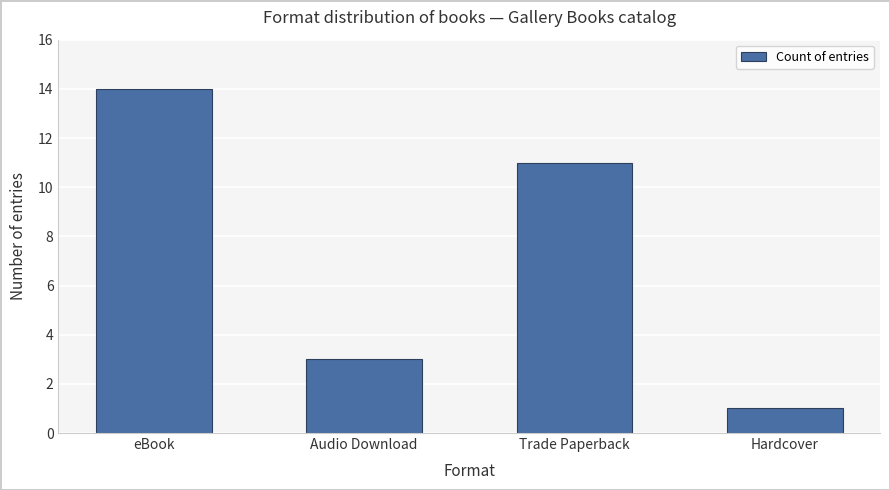

What is the smallest value displayed?

1